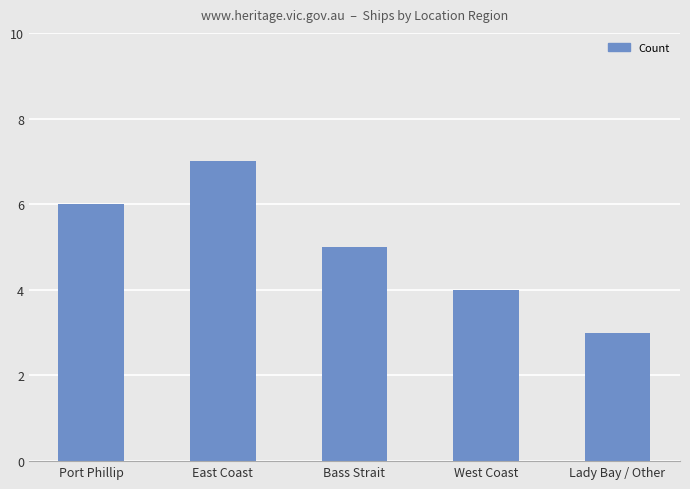

How many bars are there in total?

5